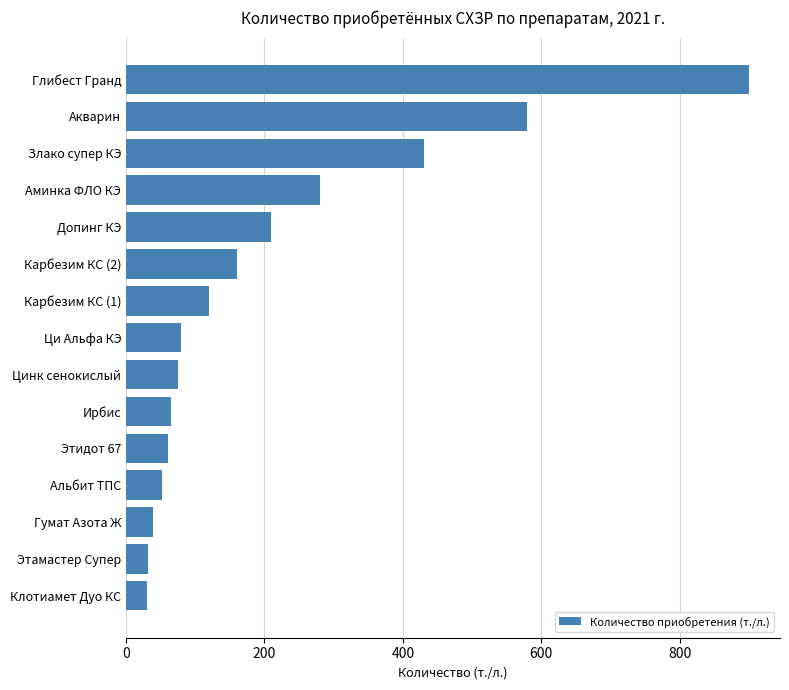

Between Злако супер КЭ and Карбезим КС (2), which is larger?

Злако супер КЭ